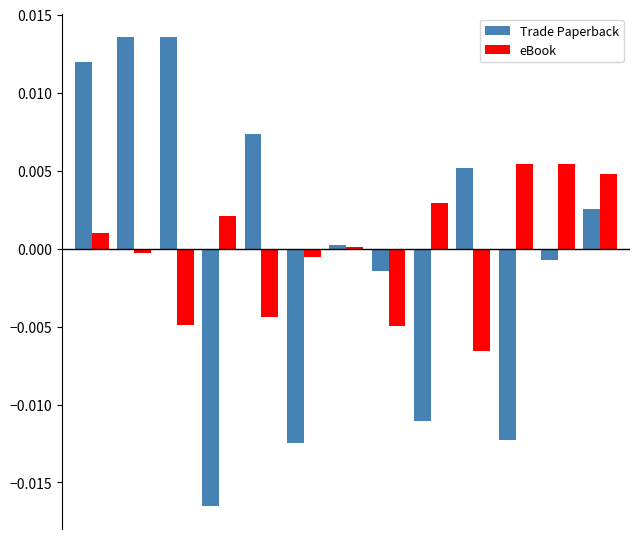

List the series in order of their peak value, lowest first.

eBook, Trade Paperback